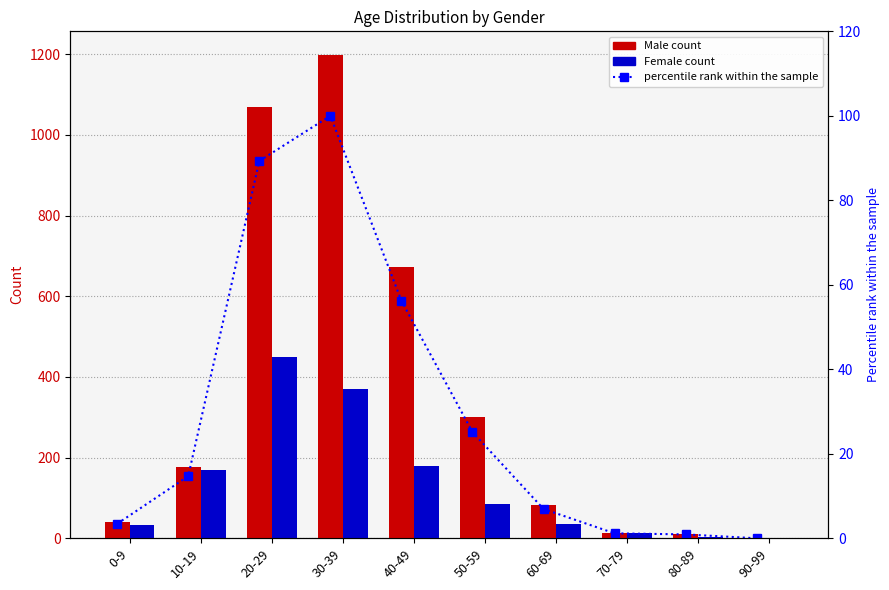

What is the average value of the Male percentile series?

29.8